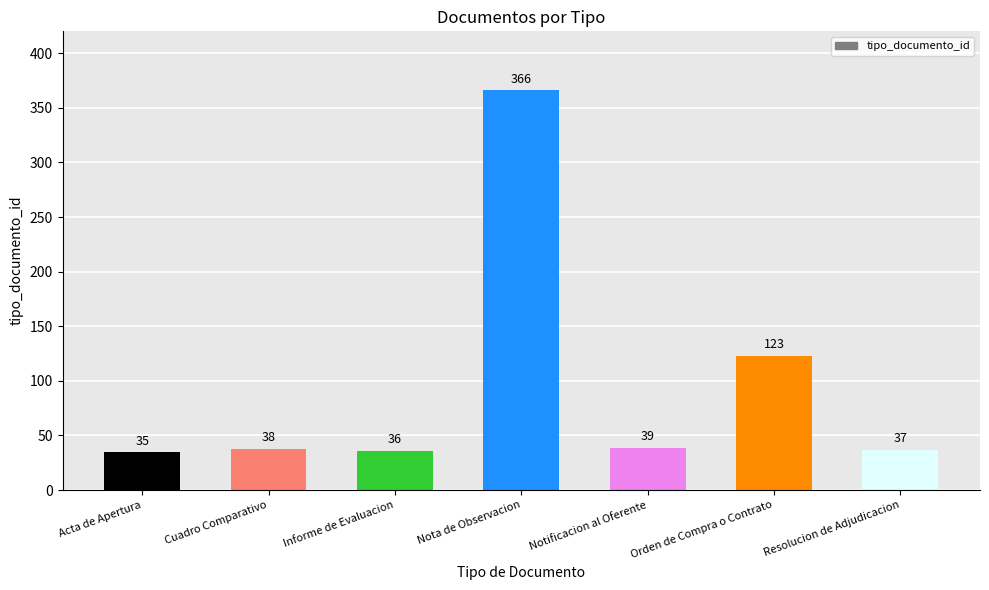

What is the label of the 1st bar from the left?

Acta de Apertura